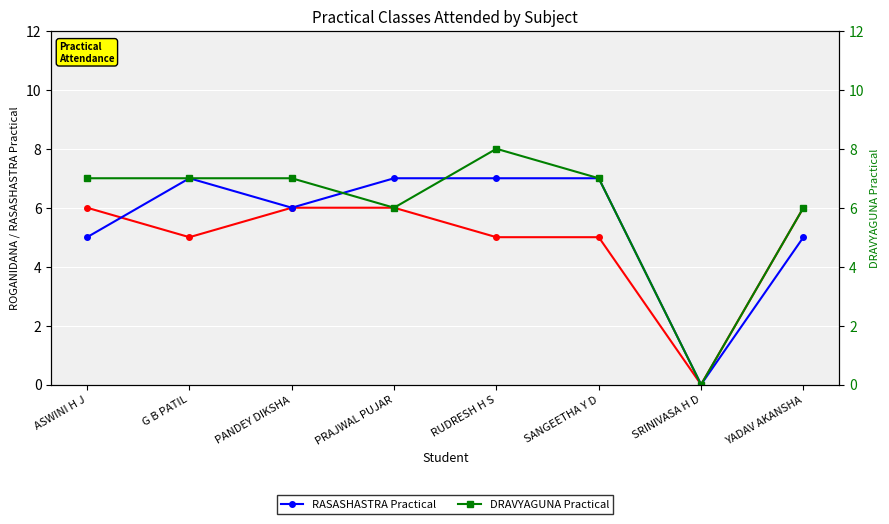

Count the number of categories in the chart.

8